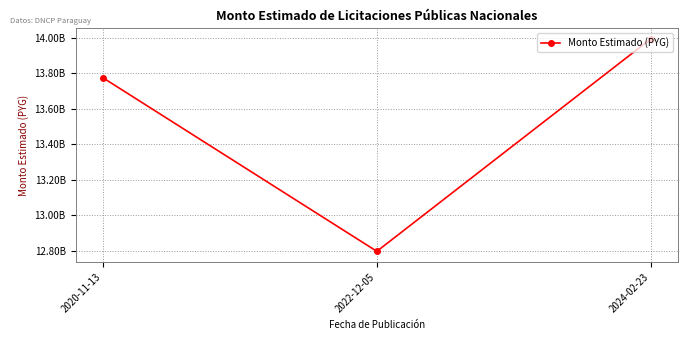

Is this an area chart (filled region under the line)?

No